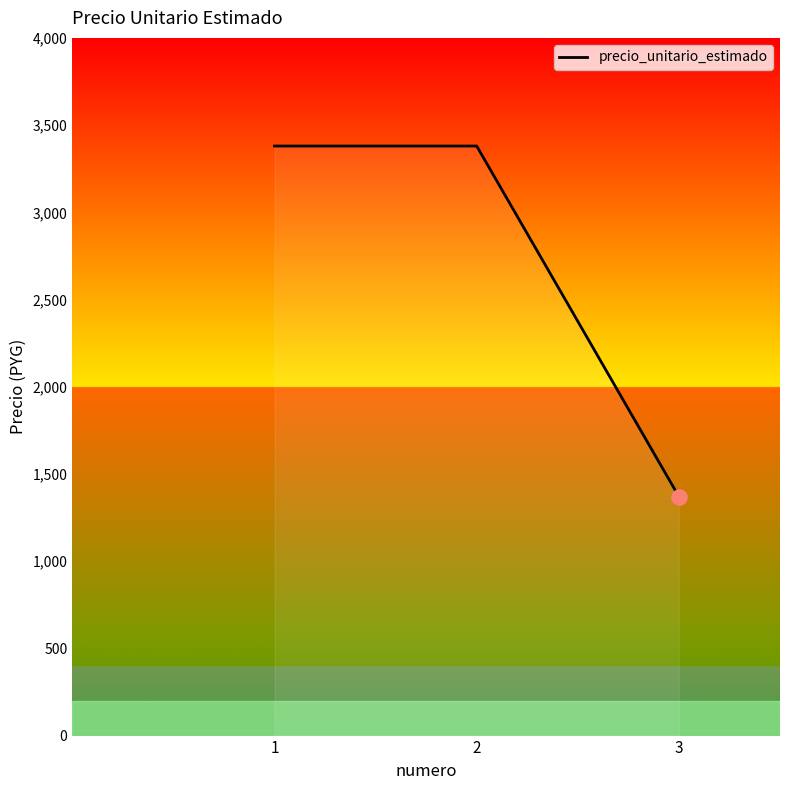

What is the change in value from 2 to 3?

-2010